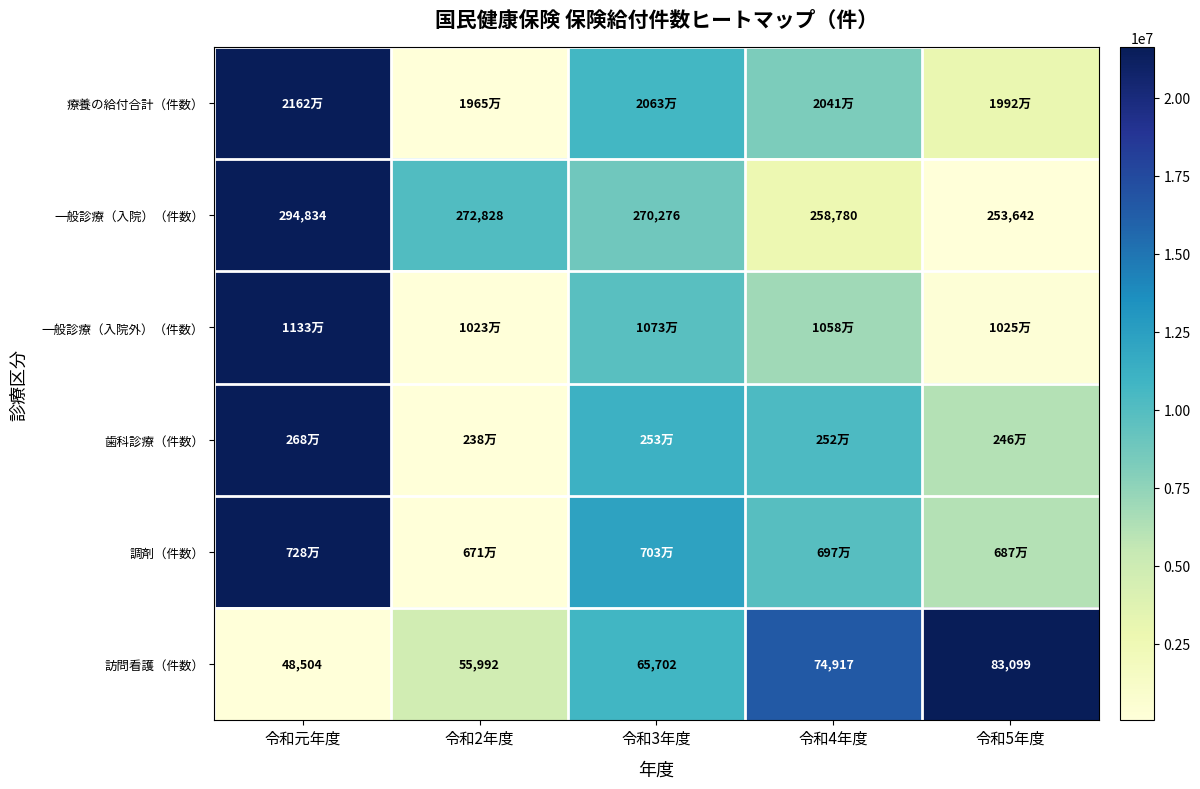

Where does the 一般診療（入院）（件数） series first go above 270276?

令和元年度